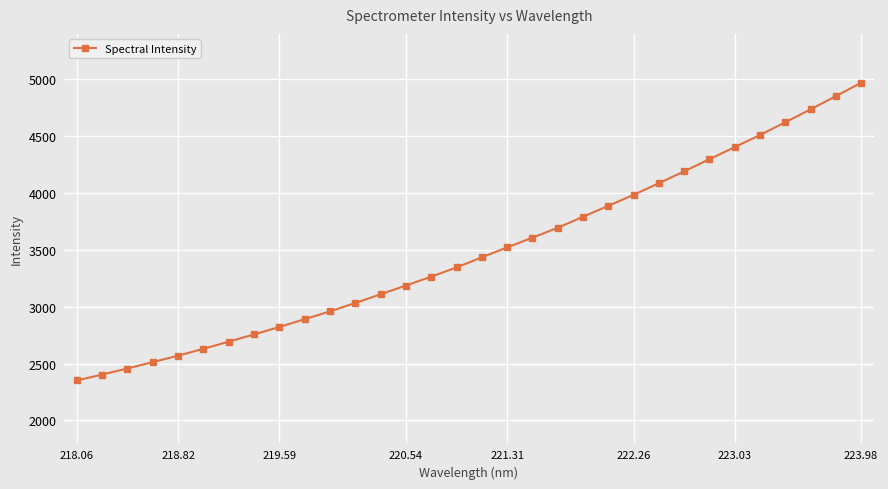

What is the difference between the maximum and second lowest values?

2566.5